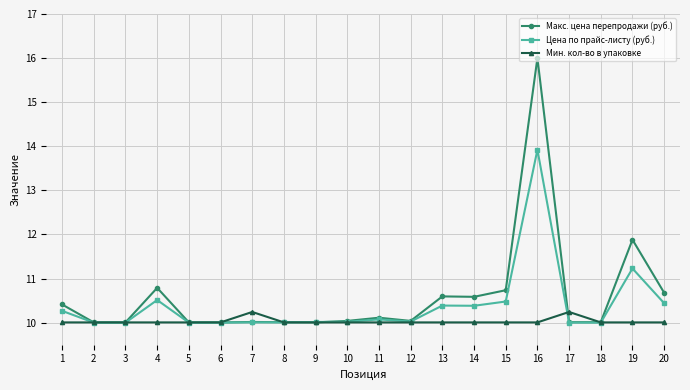

Between 1 and 12, which series saw the biggest shift?

Макс. цена перепродажи (руб.)